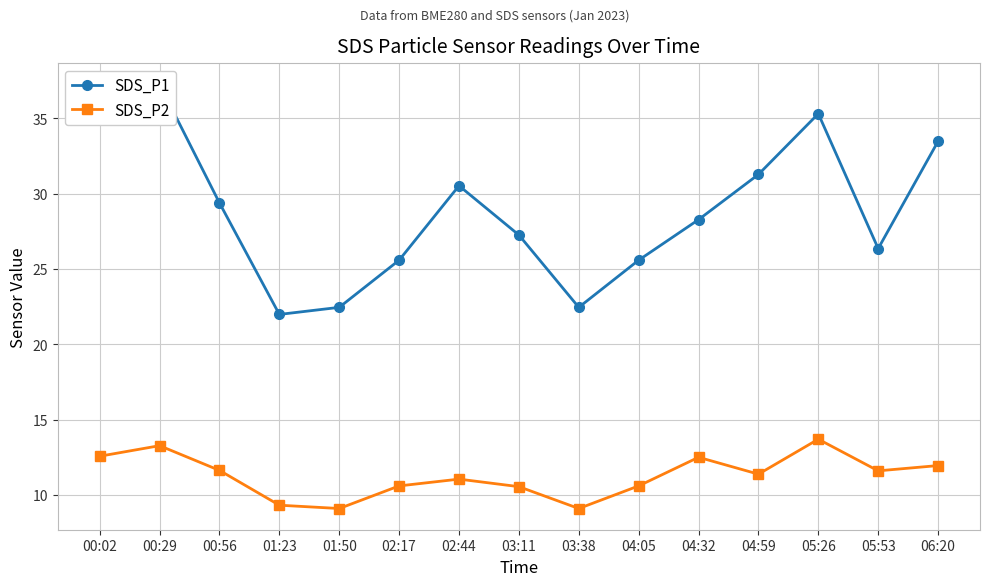

Read the SDS_P2 value at 04:32.

12.5